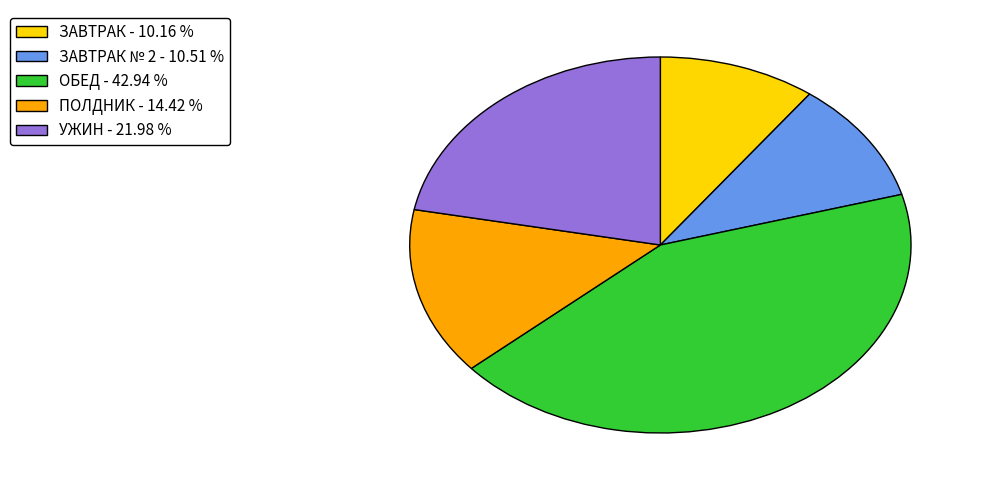

Is there any slice that represents more than half of the pie?

No